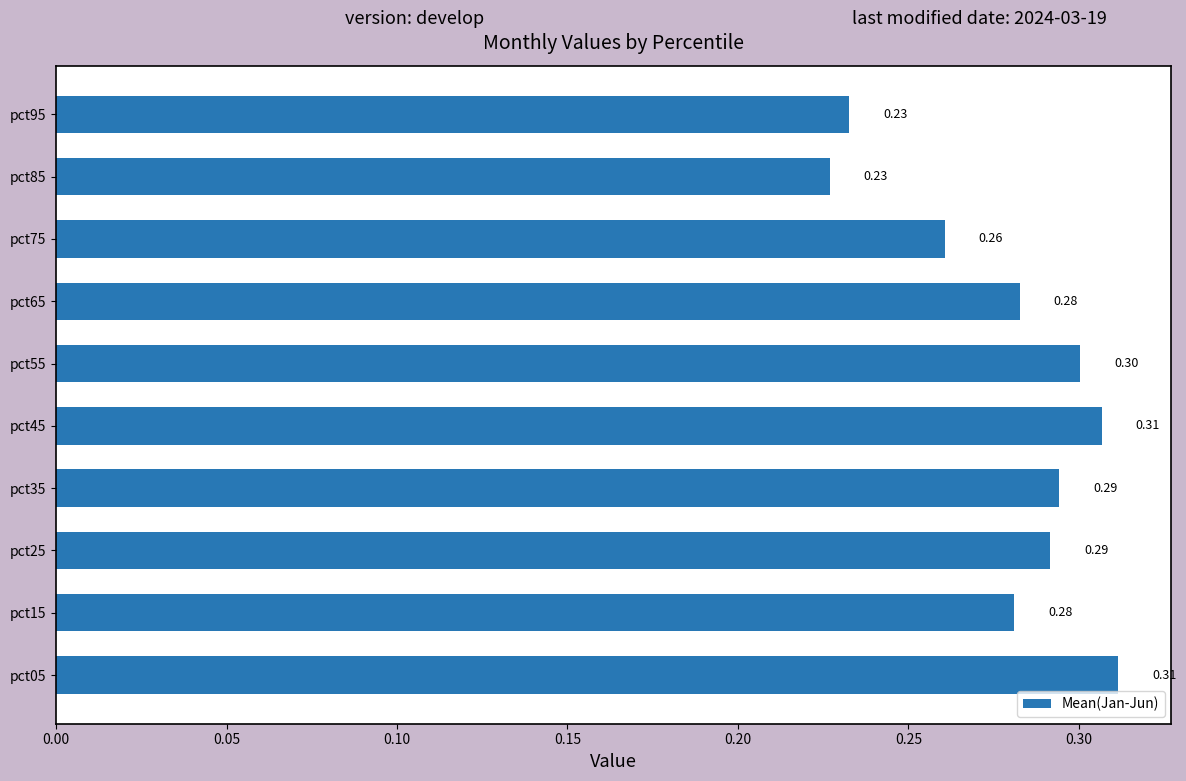

What is the average value?

0.3